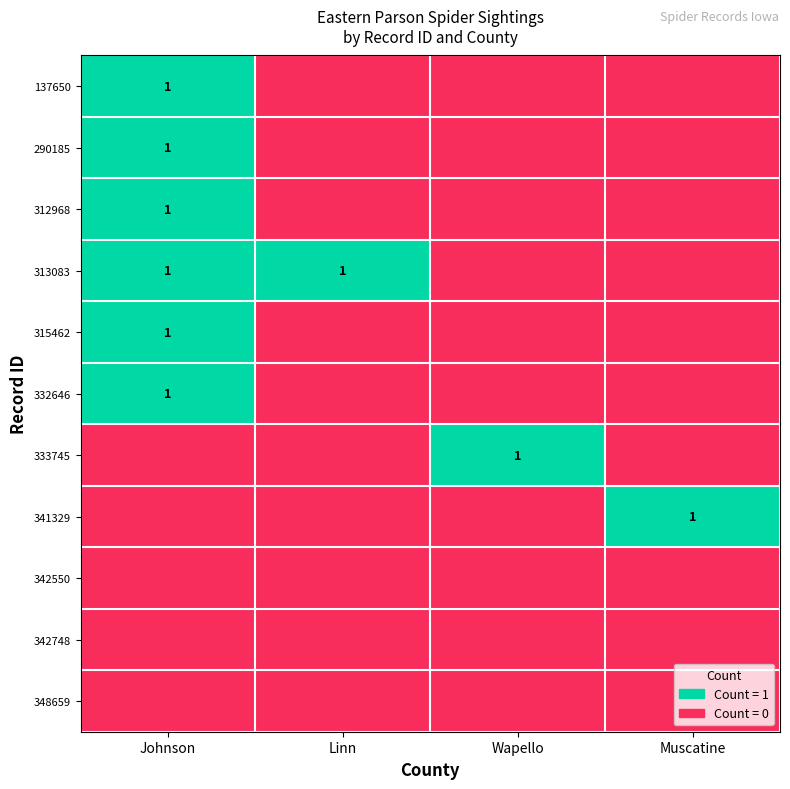

What is the maximum value shown in the chart?

1